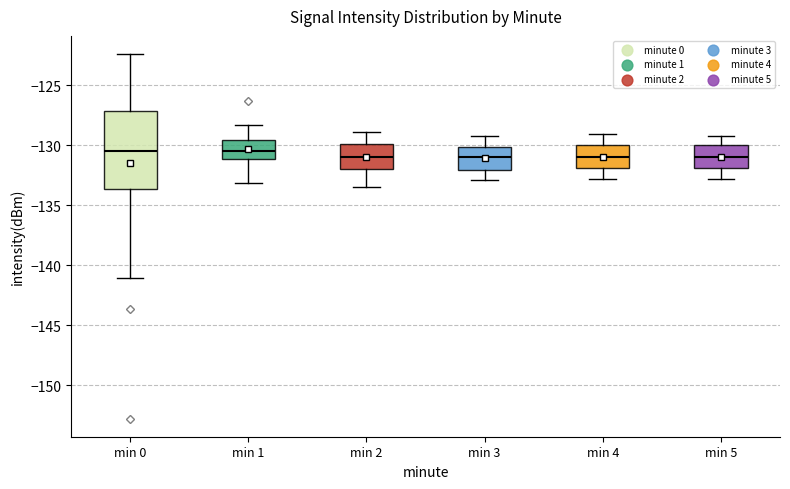

Reading left to right, transcribe this box plot: for each box, give where its median line is, the range the box spans, and where its two whiskers end, as read against the y-axis. The values are not printed on the chart, so give them approximately, as read against the axis.

min 0: median -130.5, box -133.5 to -127.0, whiskers -141.0 to -122.5
min 1: median -130.5, box -131.0 to -129.5, whiskers -133.0 to -128.5
min 2: median -131.0, box -132.0 to -130.0, whiskers -133.5 to -129.0
min 3: median -131.0, box -132.0 to -130.0, whiskers -133.0 to -129.0
min 4: median -131.0, box -132.0 to -130.0, whiskers -133.0 to -129.0
min 5: median -131.0, box -132.0 to -130.0, whiskers -133.0 to -129.0